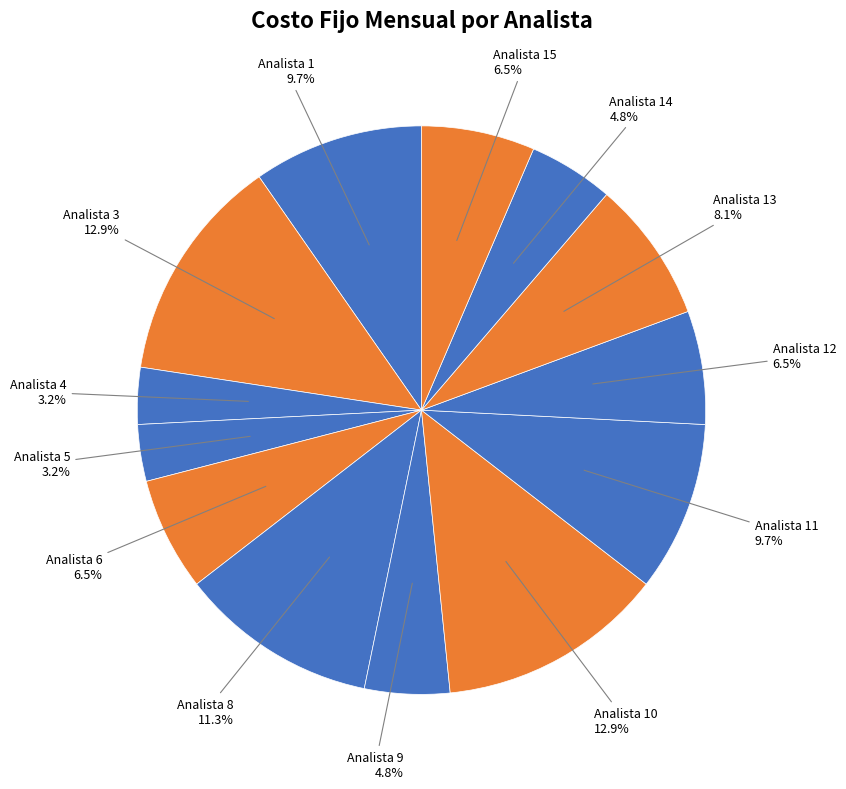

What percentage do Analista 10 and Analista 11 together represent?

22.6%